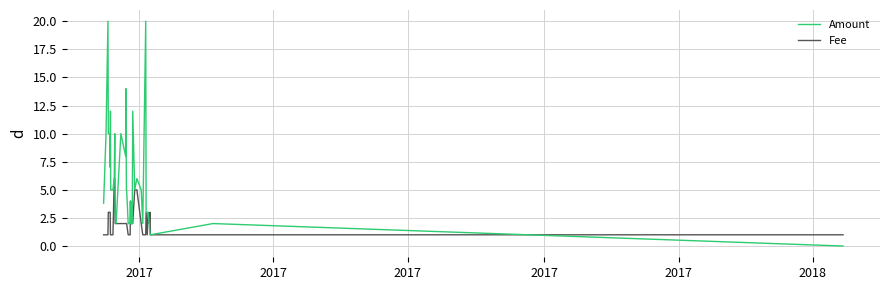

List the series in order of their peak value, highest first.

Amount, Fee